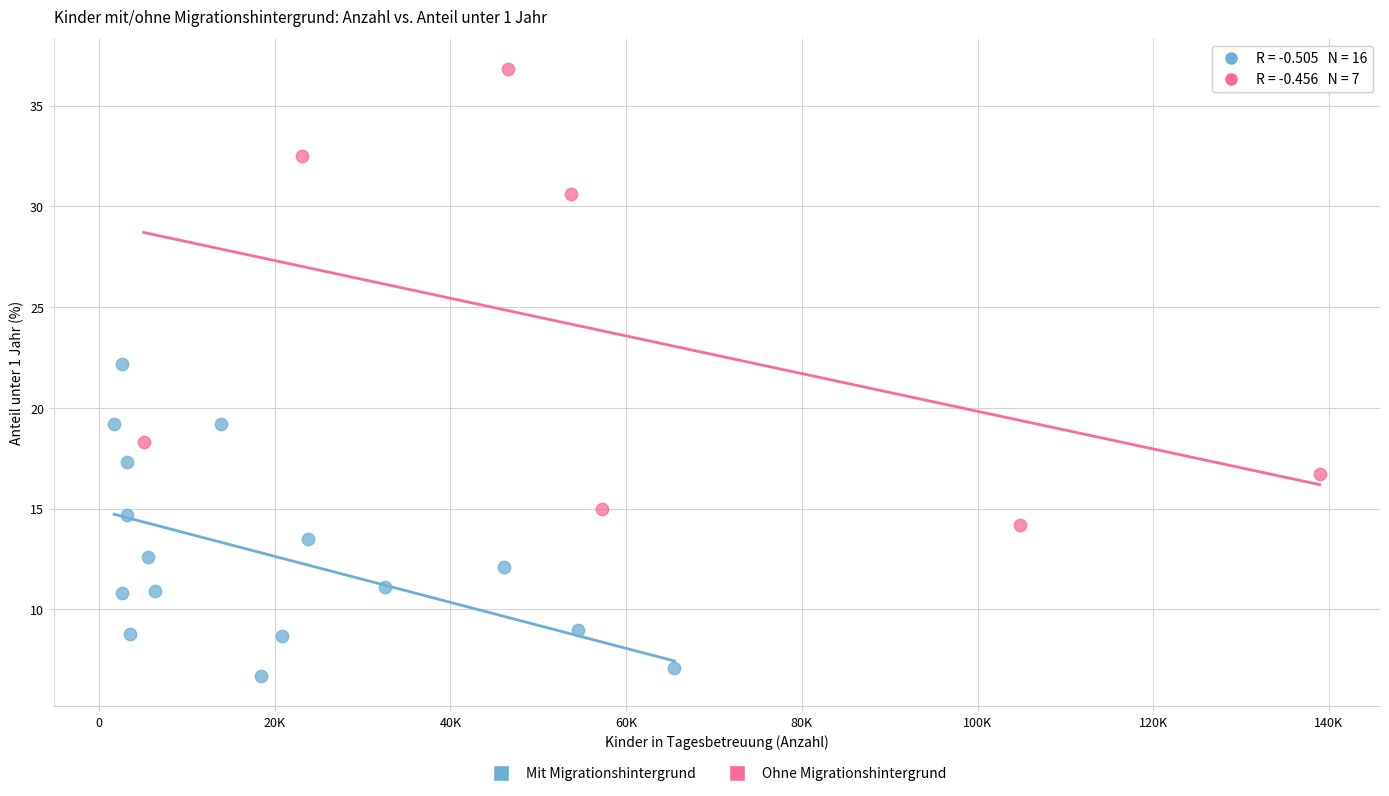

Which series reaches the minimum Y coordinate?

Mit Migrationshintergrund